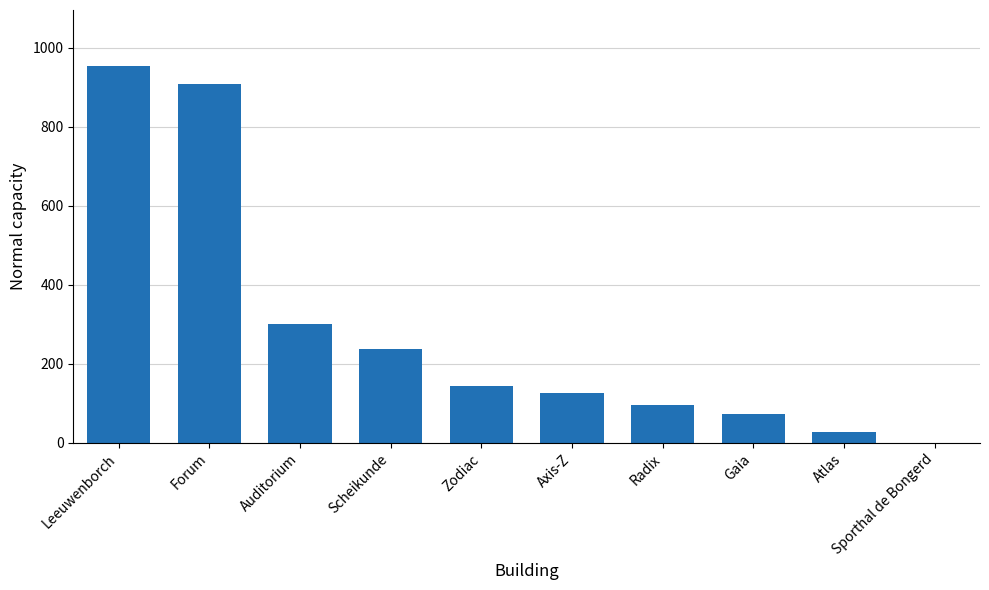

What is the sum of the values at Scheikunde and Radix?

332